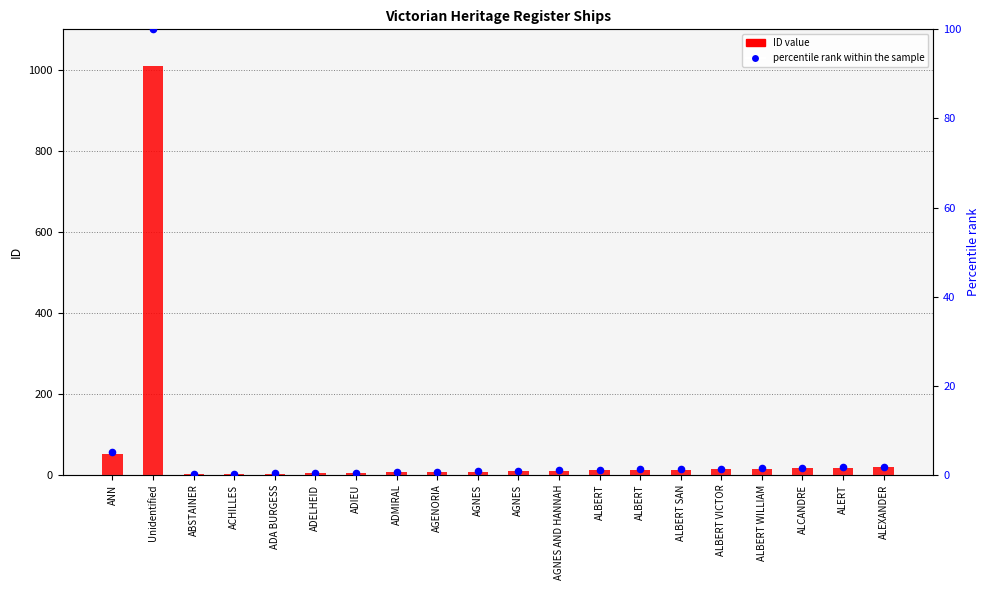

Which series contains the lowest Y value?

percentile rank within the sample